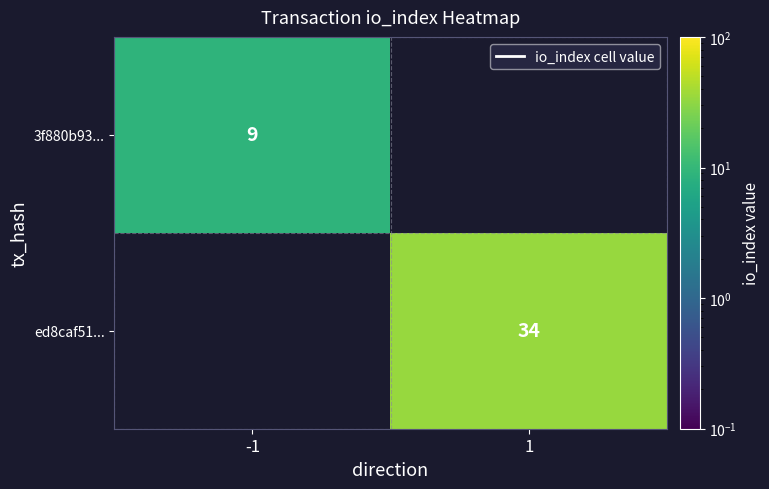

What is the smallest value displayed?

9.0